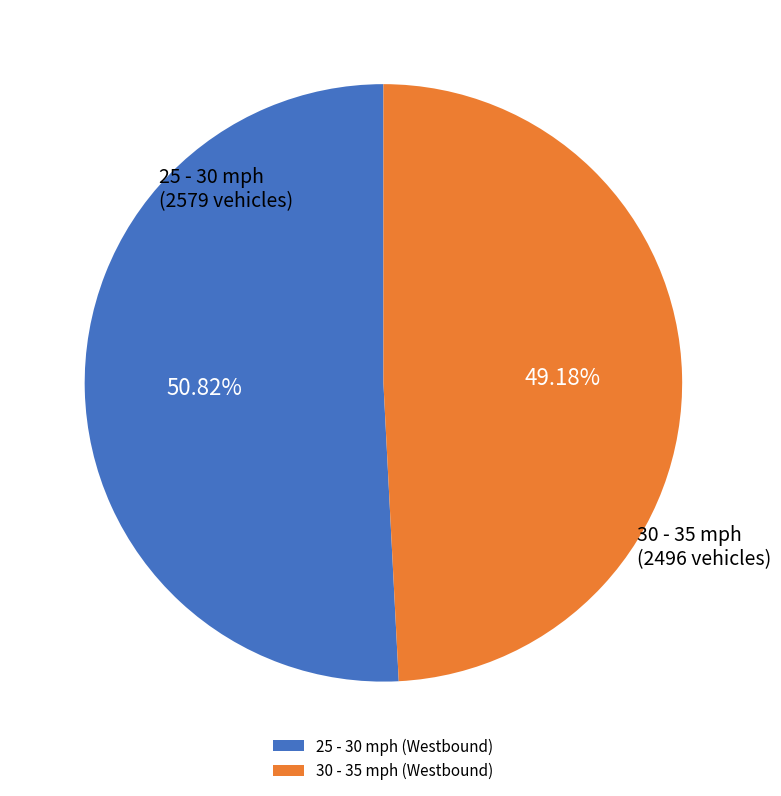

To the nearest percent, what is the average slice percentage?

50%